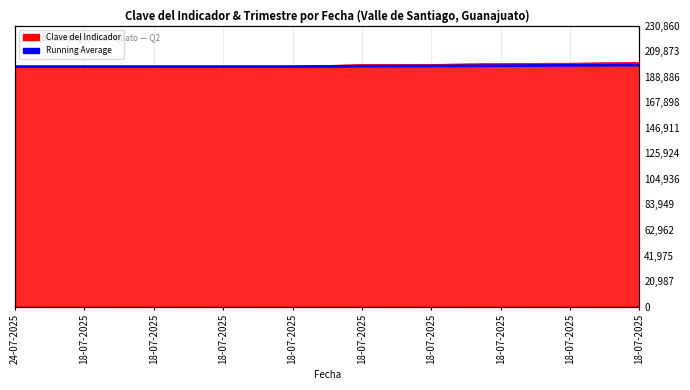

Reading left to right, extract all data points from this chart.

197229.0	197229.0	197229.0	197229.0	197263.2	197548.7	197768.4	198027.4	198254.6	198503.9